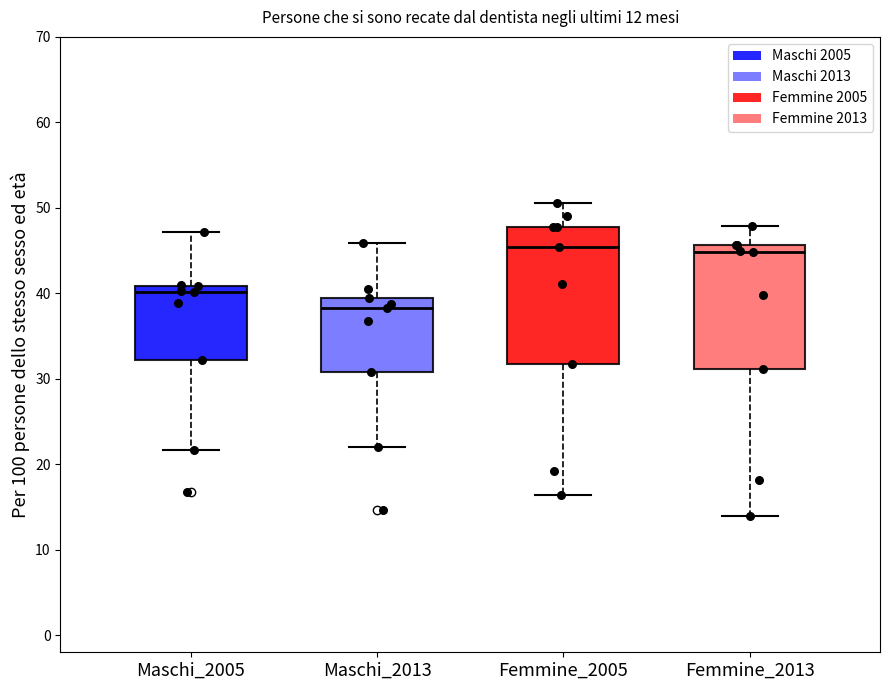

Which box is the tallest, from its lower edge to its upper edge?

Femmine_2005